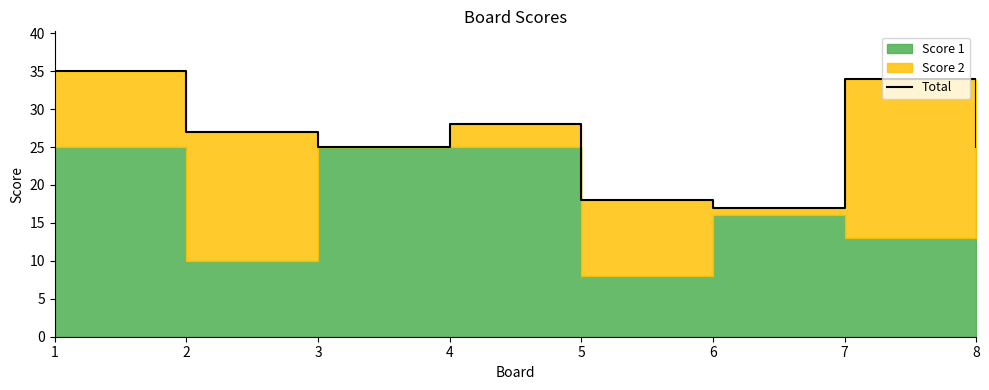

What value does the data have at 1, to the nearest 5?

35